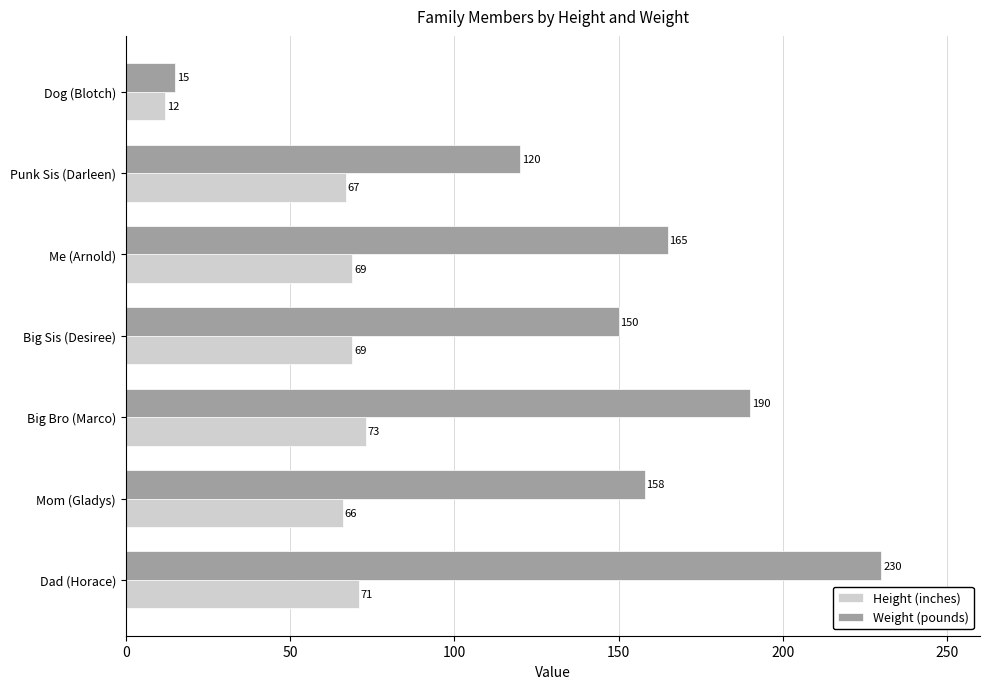

What is the greatest value displayed?

230